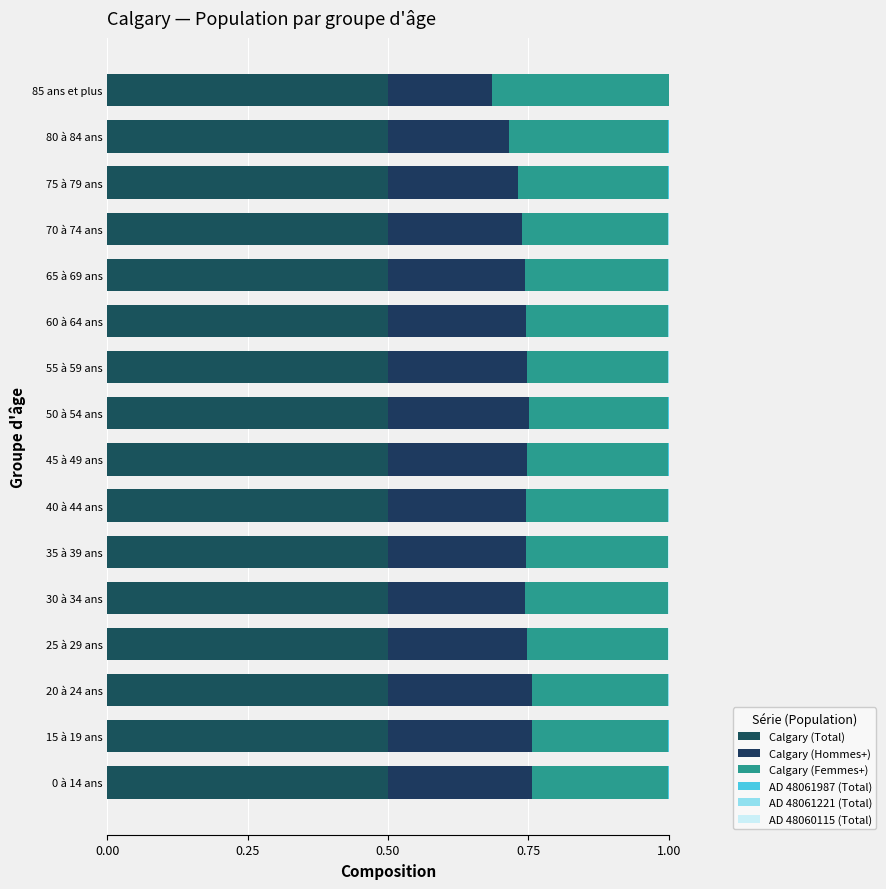

Which series has the largest range (max minus min)?

Calgary (Femmes+)